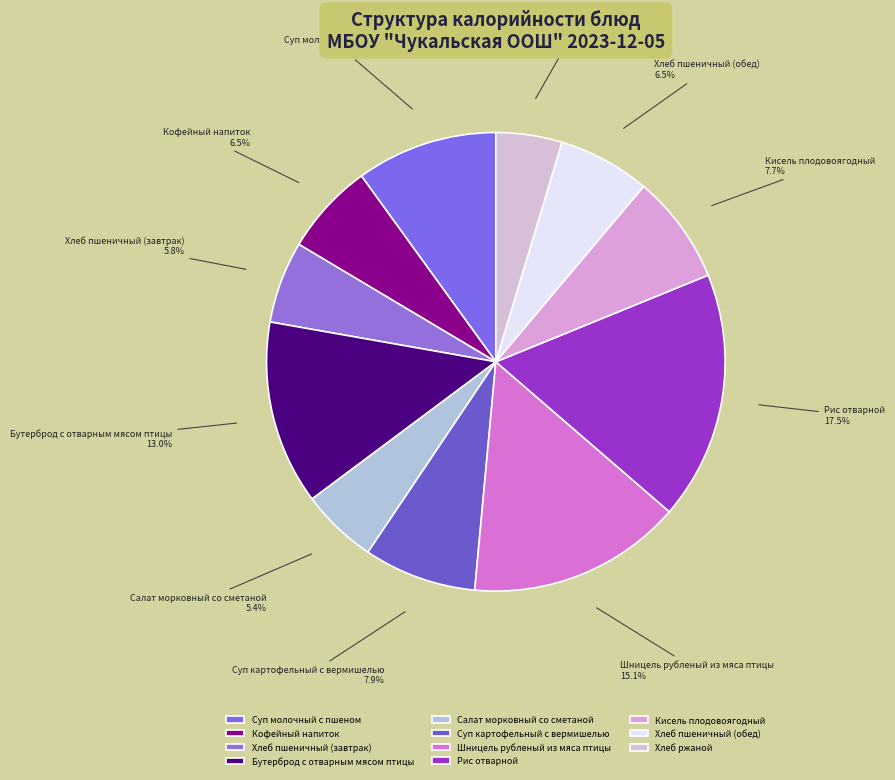

Between Хлеб пшеничный (обед) and Салат морковный со сметаной, which is larger?

Хлеб пшеничный (обед)